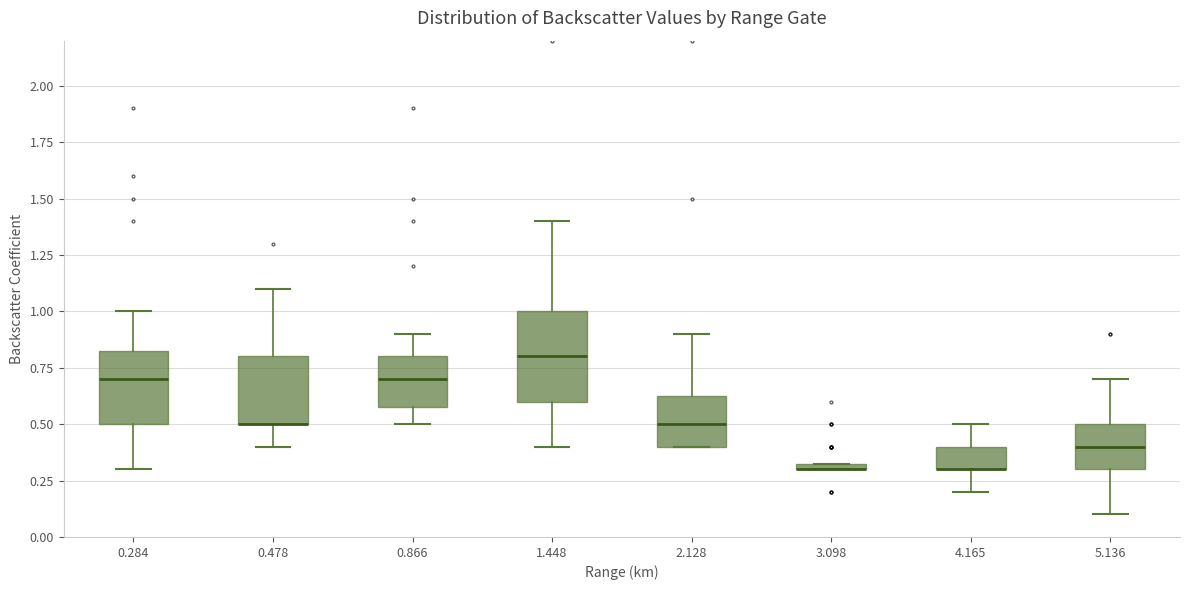

Which box is the tallest, from its lower edge to its upper edge?

1.448